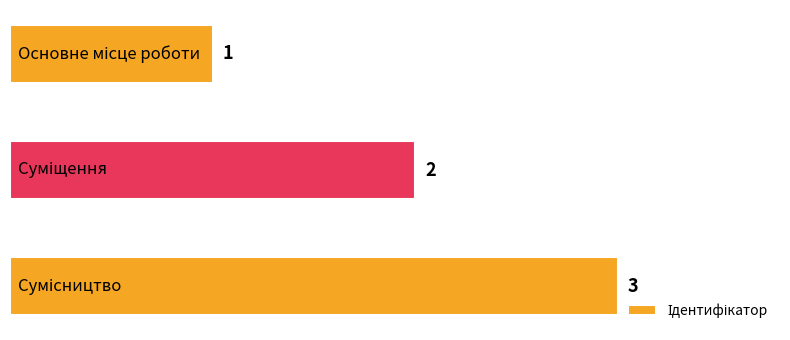

Count the values in the range 1 to 3.

3